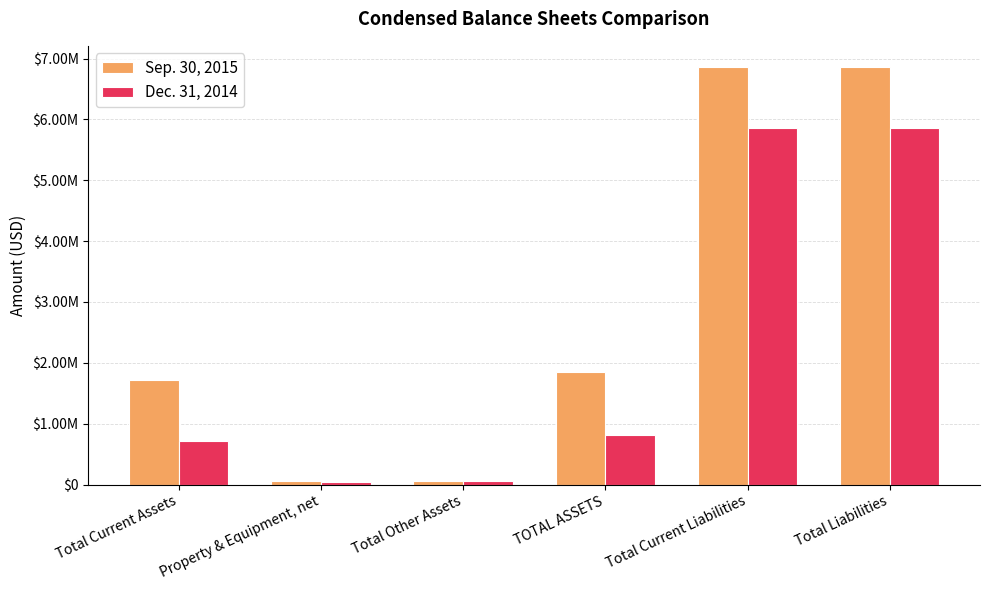

At which category is the sum across all series the highest?

Total Current Liabilities